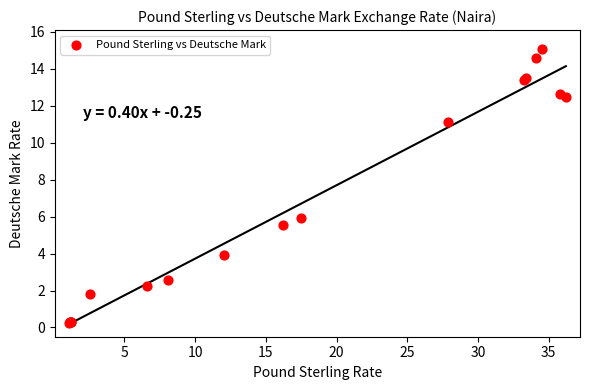

What Y value in the scatter plot is closest to 7?

5.9